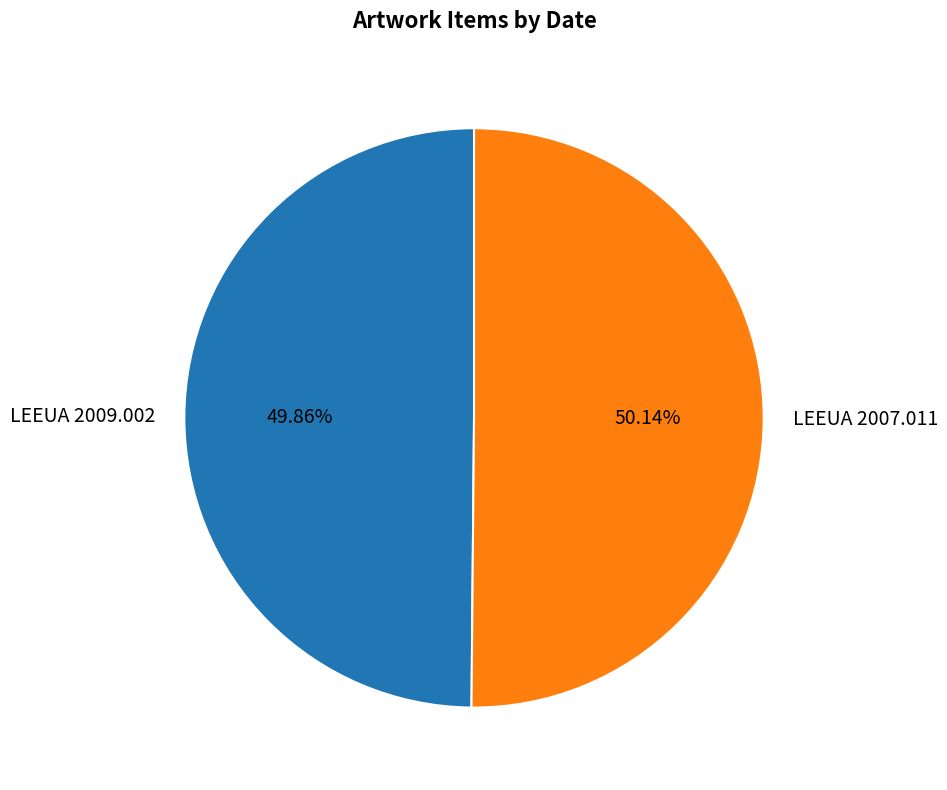

To the nearest percent, what is the average slice percentage?

50%